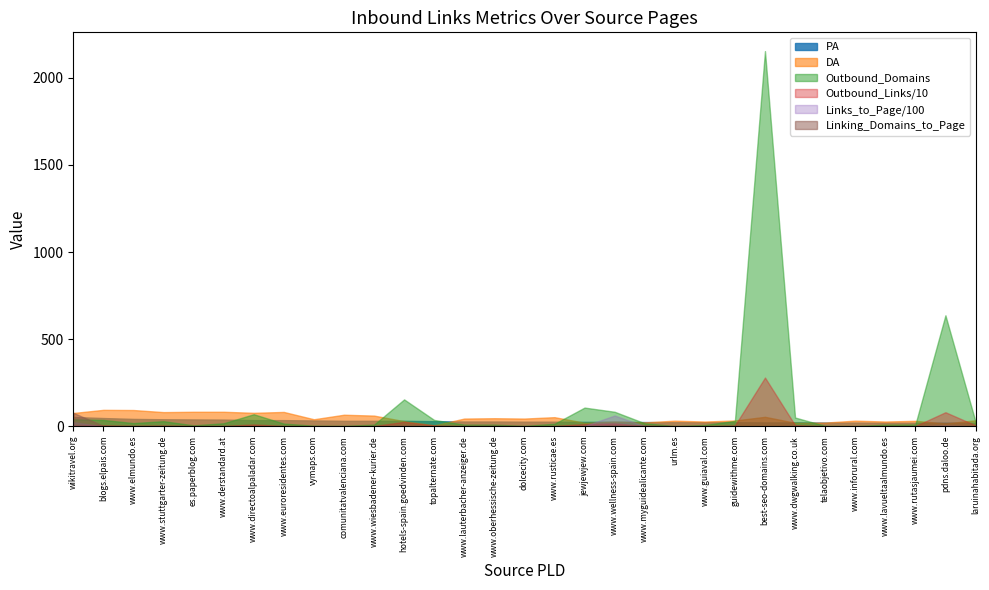

How many distinct data groups are displayed?

6